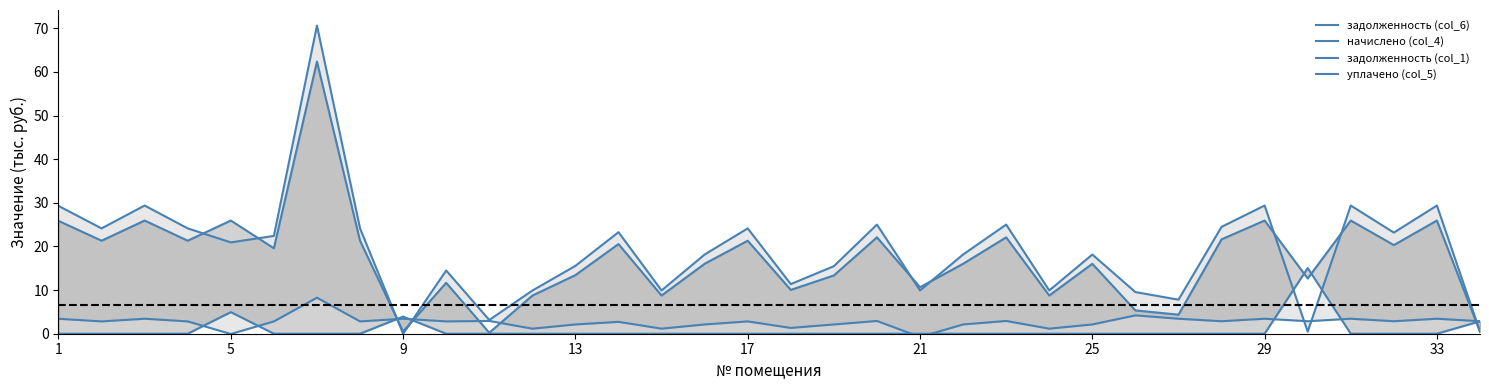

The value of уплачено (col_5) at 14 is 0.0. True or false?

True